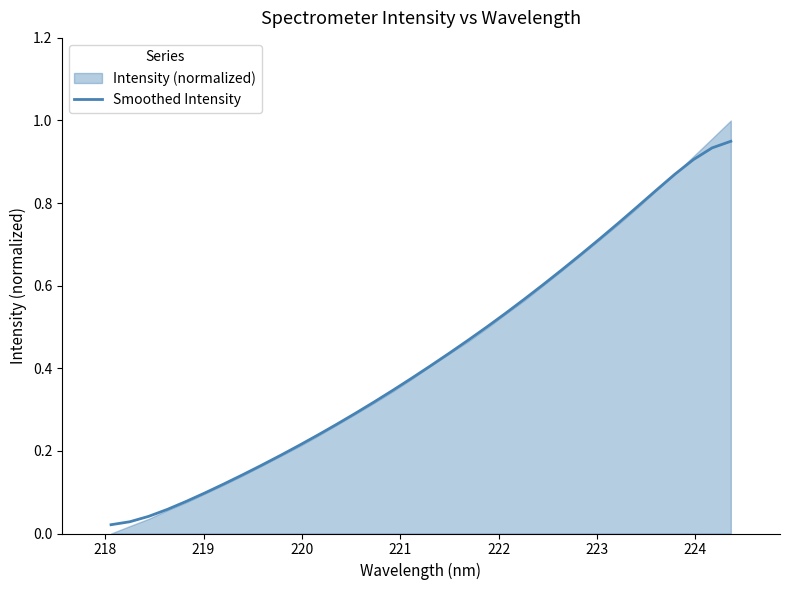

Does the chart display data point markers on the line(s)?

No